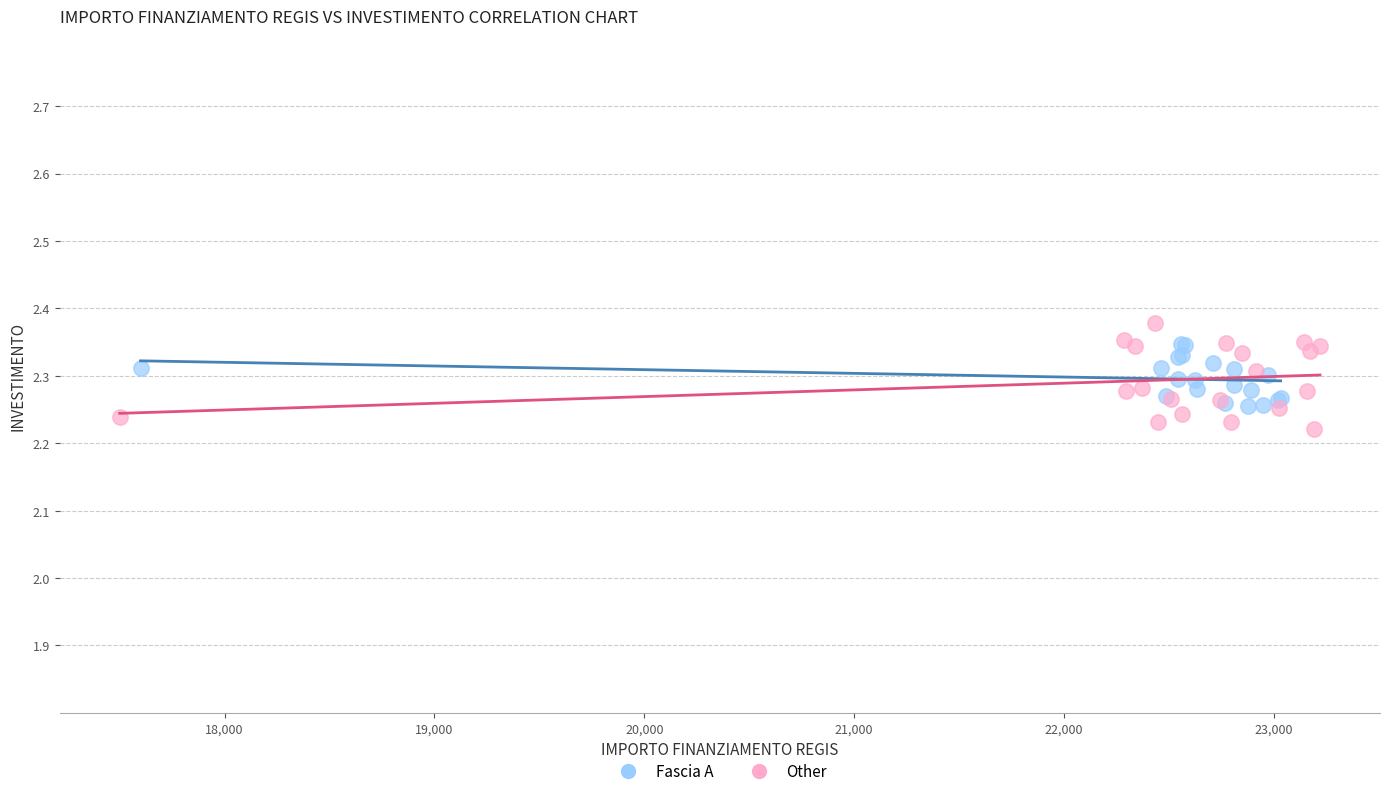

Which series has the widest spread of Y values?

Other